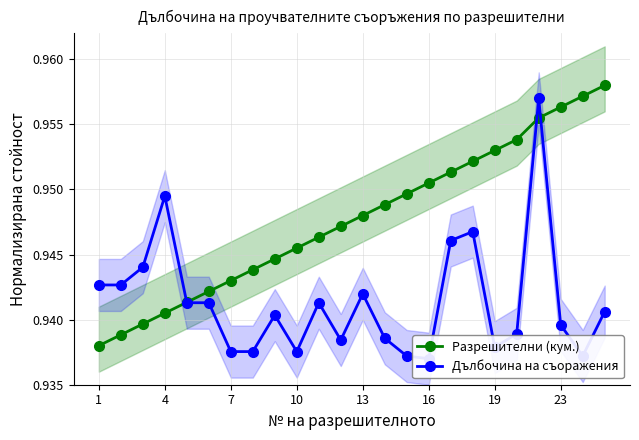

How many lines are shown in the chart?

2